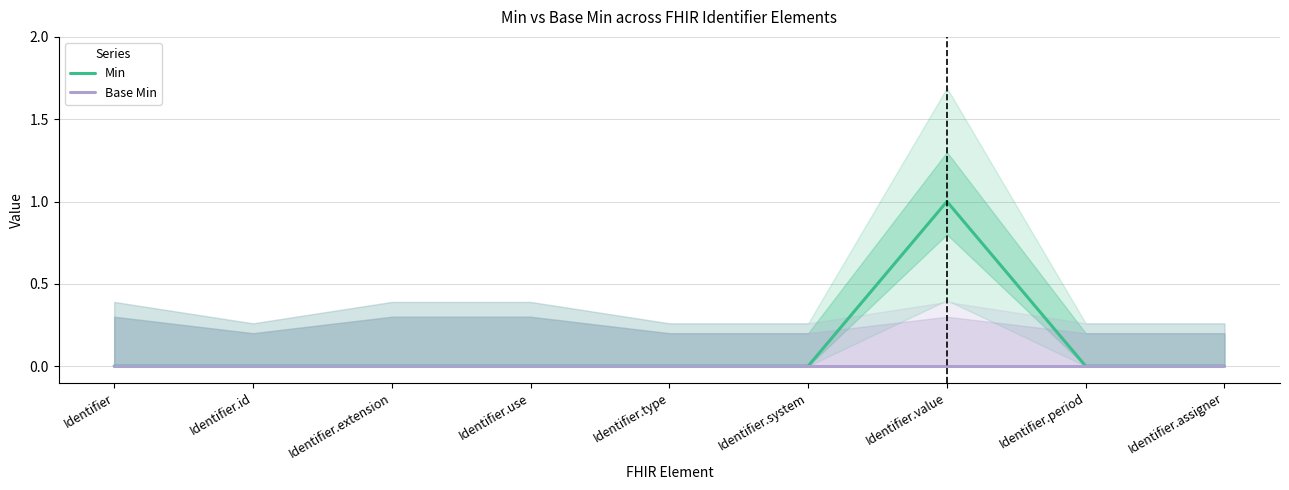

What is the label of the 4th point from the left?

Identifier.use